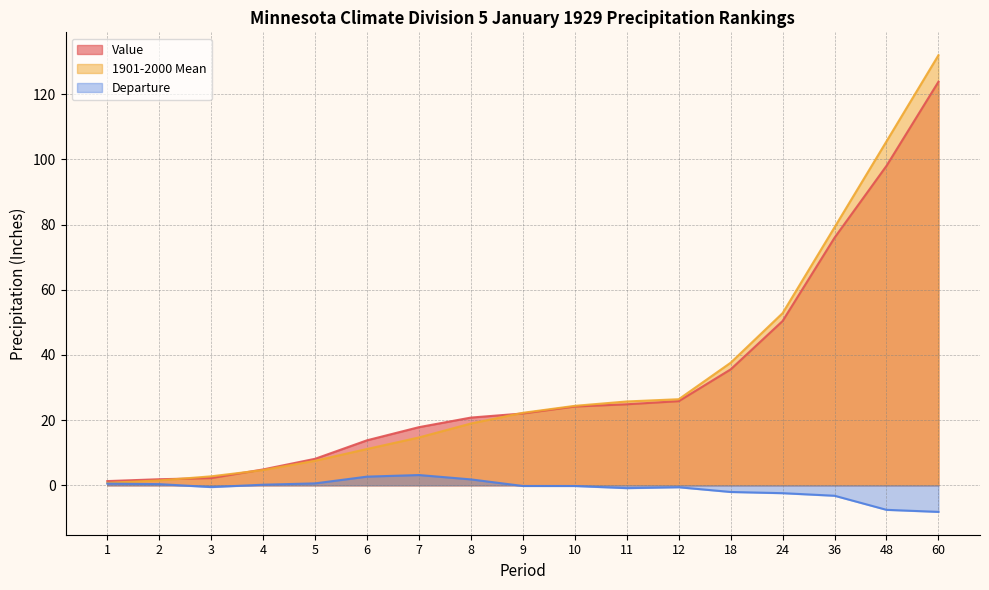

At which category is the sum across all series the highest?

60